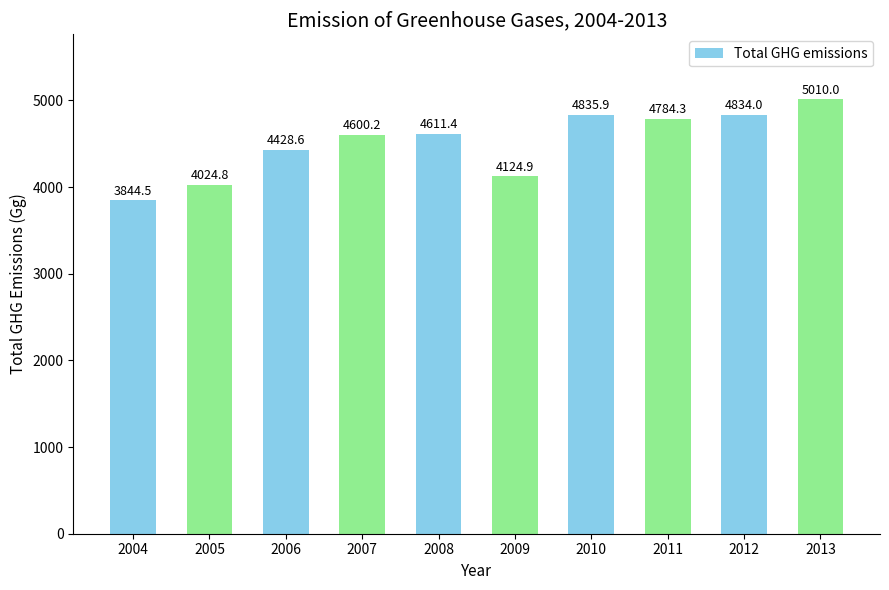

Does the chart contain any negative values?

No